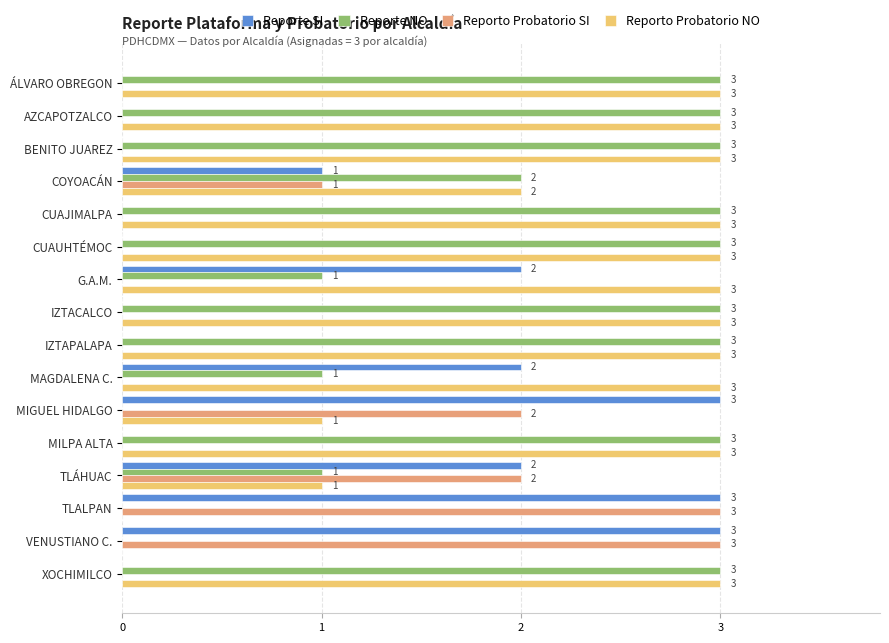

What is the total value across all series at COYOACÁN?

6